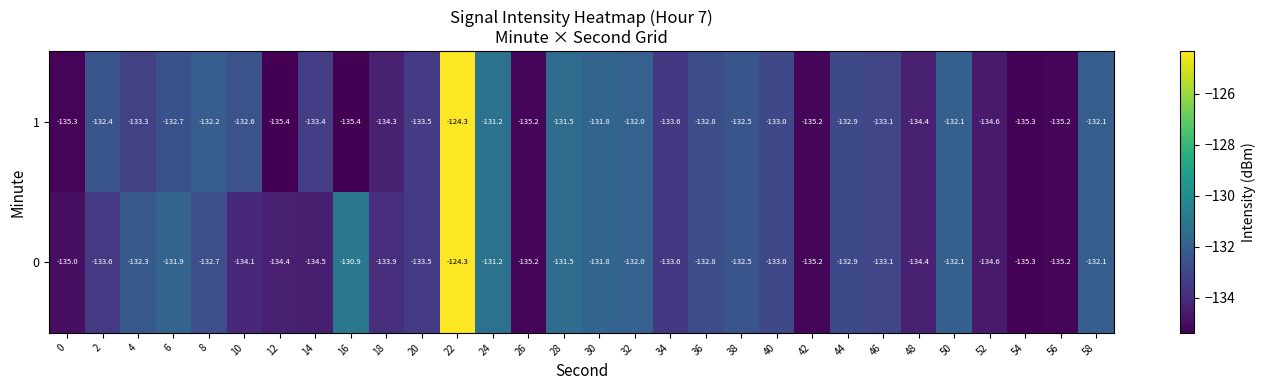

What is the sum of all 0 values?

-3989.6